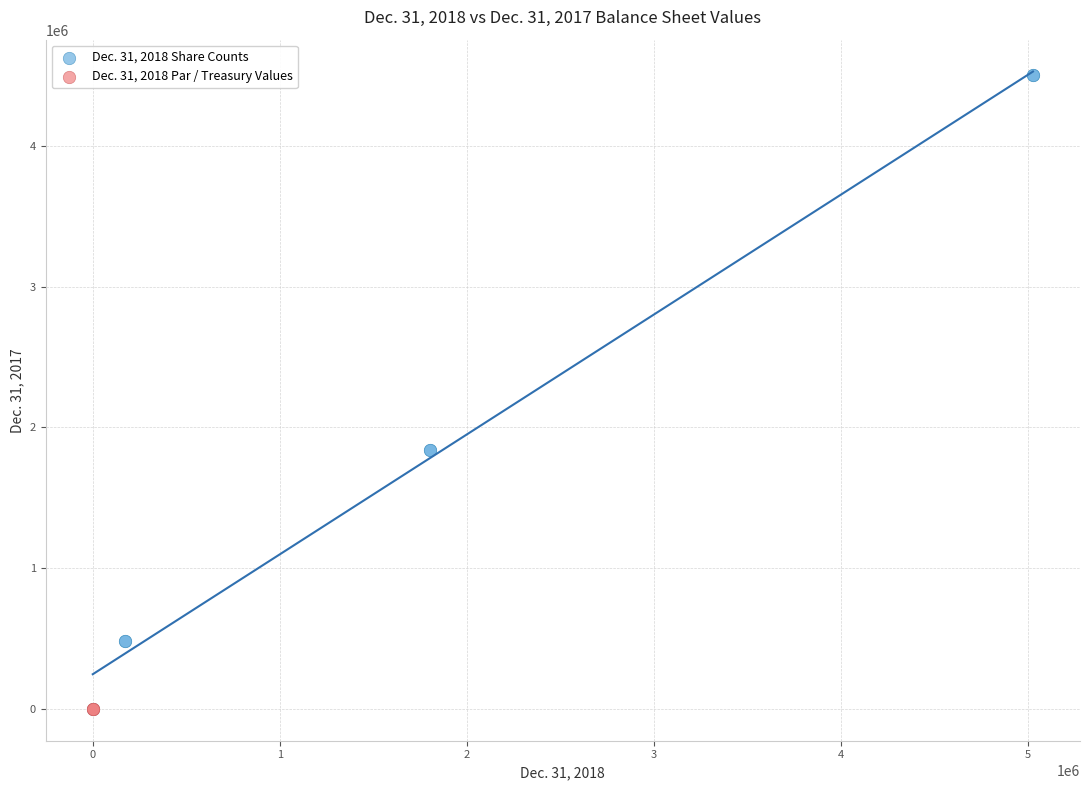

Which series contains the highest Y value?

Dec. 31, 2018 Share Counts